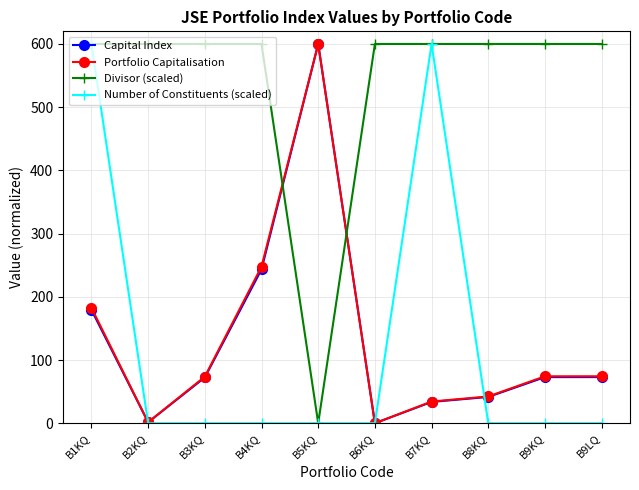

What is the value of the Divisor (scaled) point at the 6th from the left?

600.0